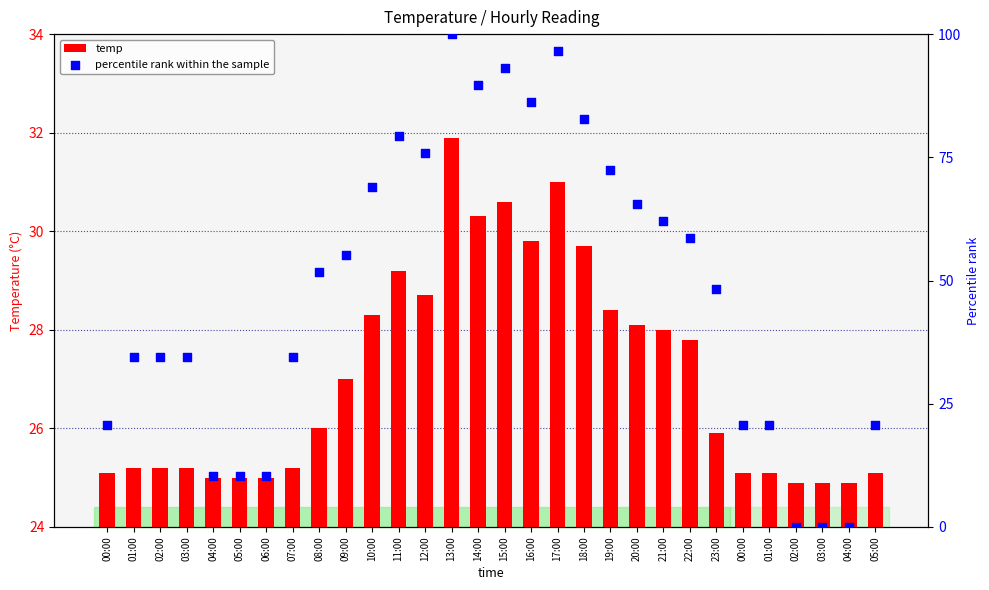

Which series contains the highest Y value?

percentile rank within the sample